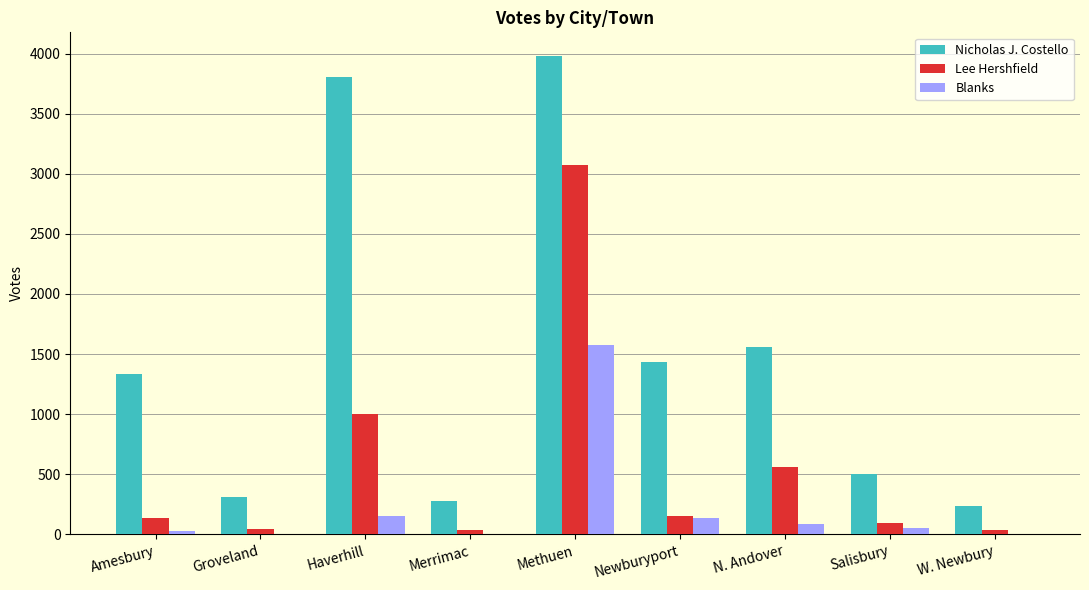

What is the maximum value shown in the chart?

3978